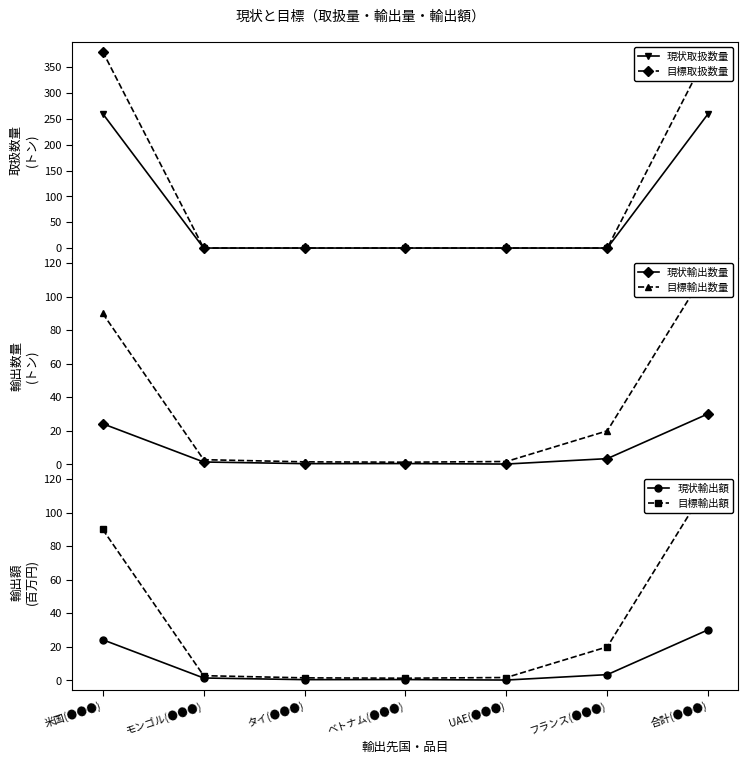

What is the label of the 6th point from the right?

モンゴル(●●●)